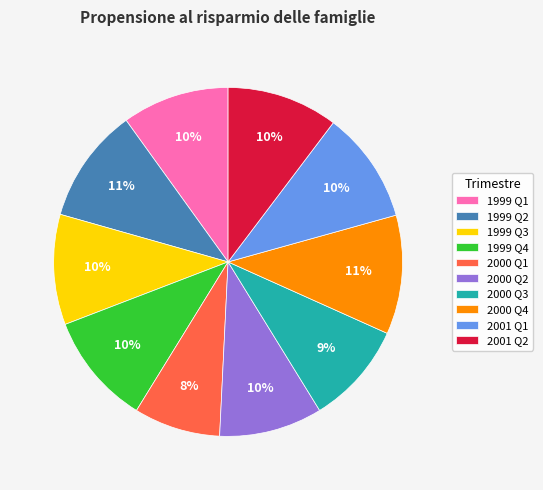

Is there a majority slice in this chart?

No